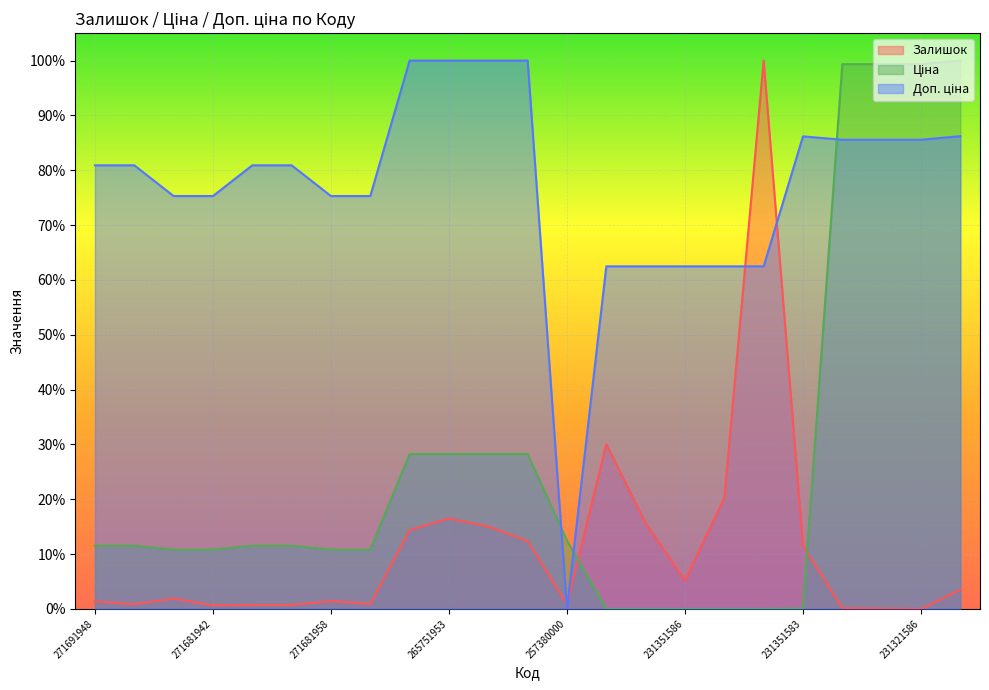

What is the average value of the Ціна series?

0.3